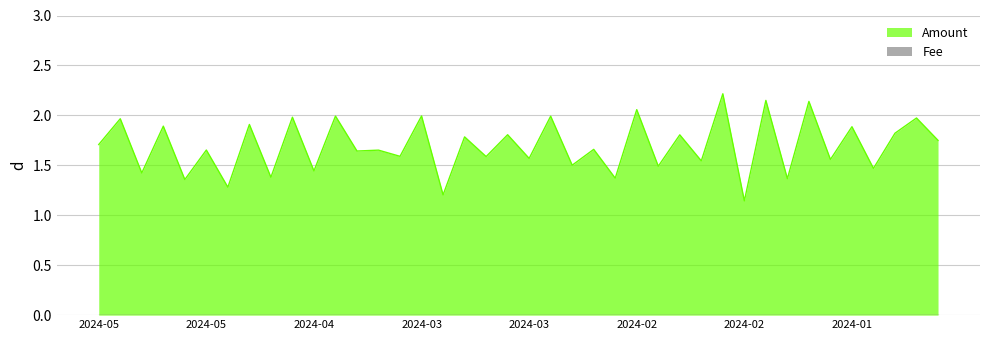

What is the change in value from 2024-05-19 to 2024-04-10?

-0.3